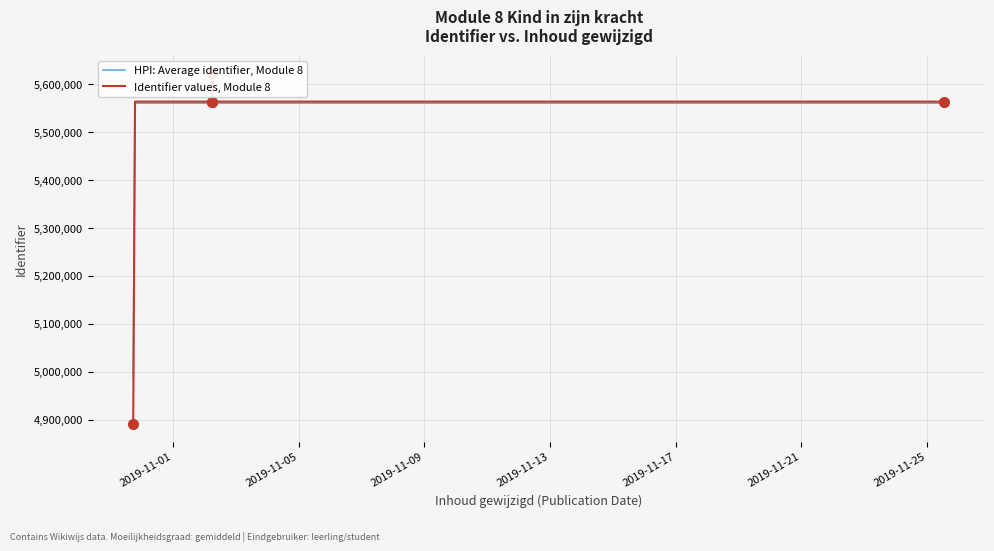

True or false: Identifier values, Module 8 and HPI: Average identifier, Module 8 cross at least once.

True